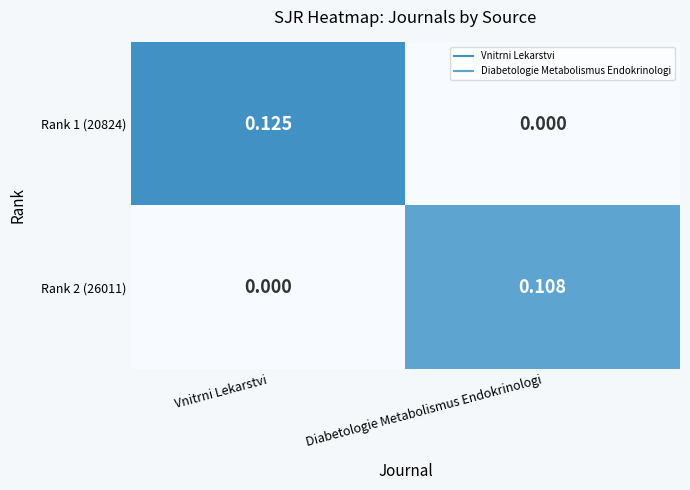

Where is Rank 1 (20824) nearest to the value 0?

Diabetologie Metabolismus Endokrinologi